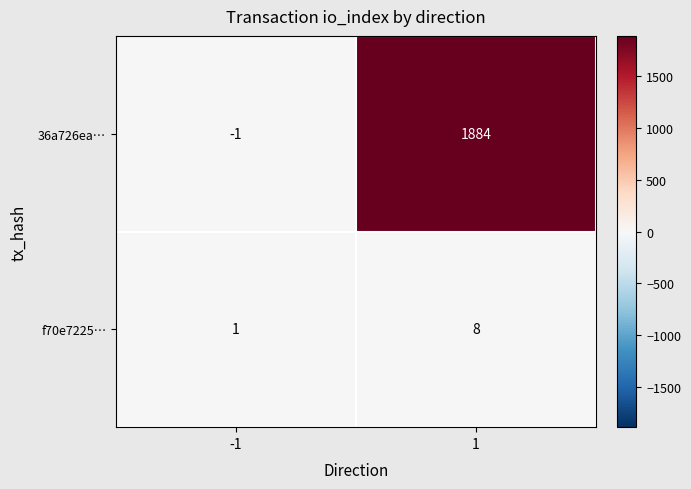

Read the 36a726ea… value at 1, to the nearest 100.

1900